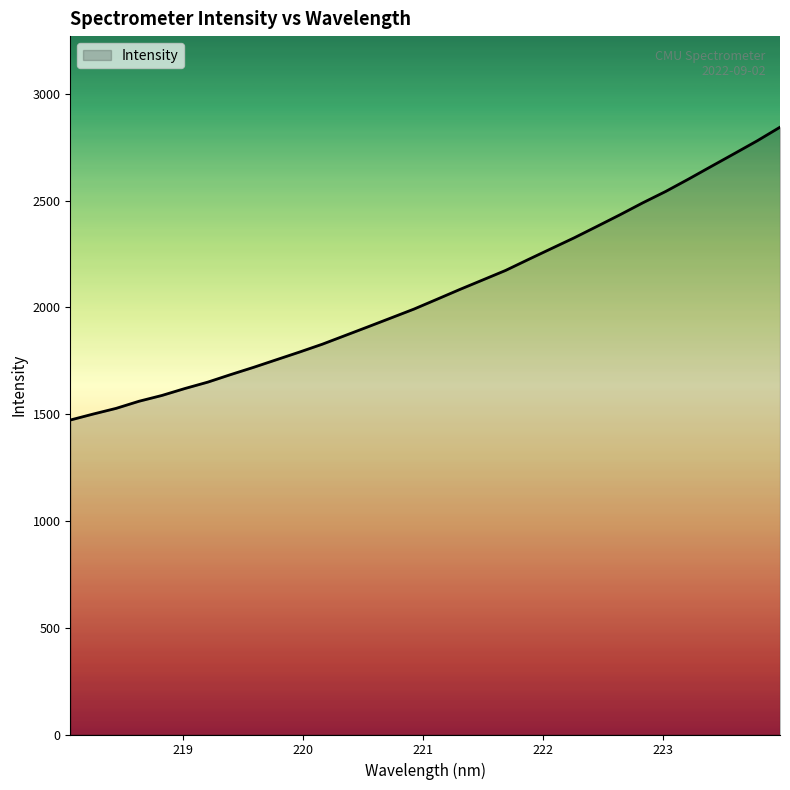

What is the maximum value shown in the chart?

2843.8